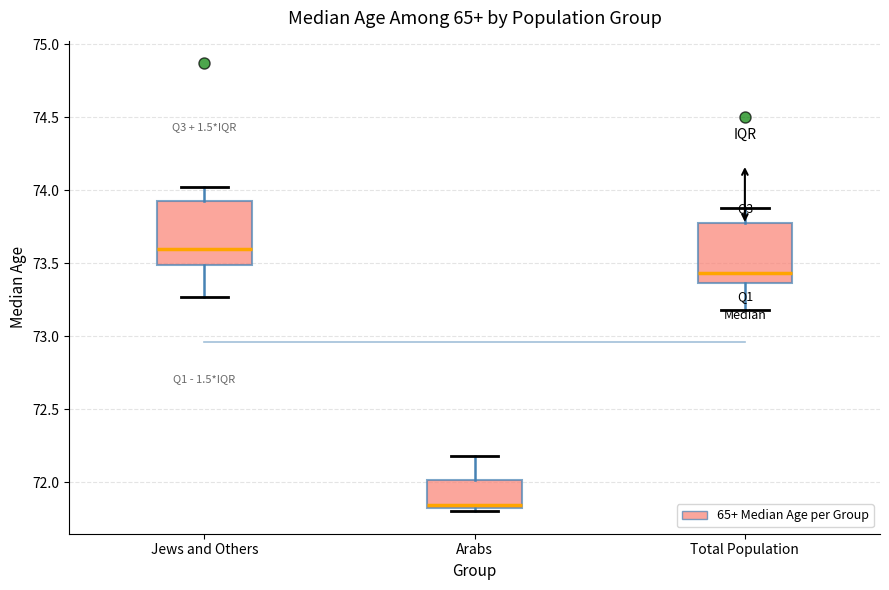

Reading left to right, transcribe this box plot: for each box, give where its median line is, the range the box spans, and where its two whiskers end, as read against the y-axis. The values are not printed on the chart, so give them approximately, as read against the axis.

Jews and Others: median 73.60, box 73.50 to 73.95, whiskers 73.25 to 74.00
Arabs: median 71.85, box 71.80 to 72.00, whiskers 71.80 (just below the box's lower edge) to 72.20
Total Population: median 73.45, box 73.35 to 73.80, whiskers 73.20 to 73.90